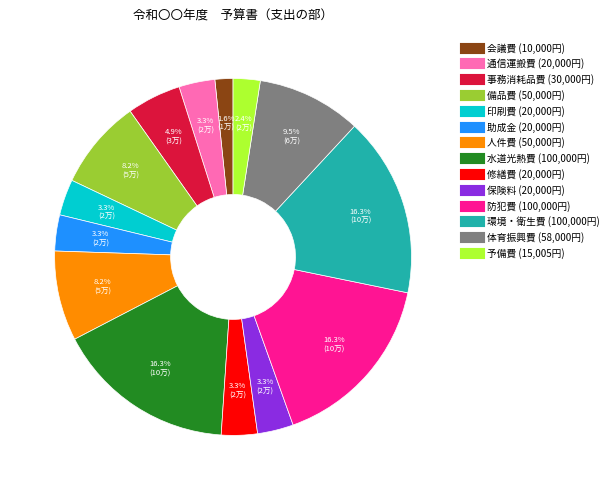

How much of the chart is everything except 印刷費?

96.7%